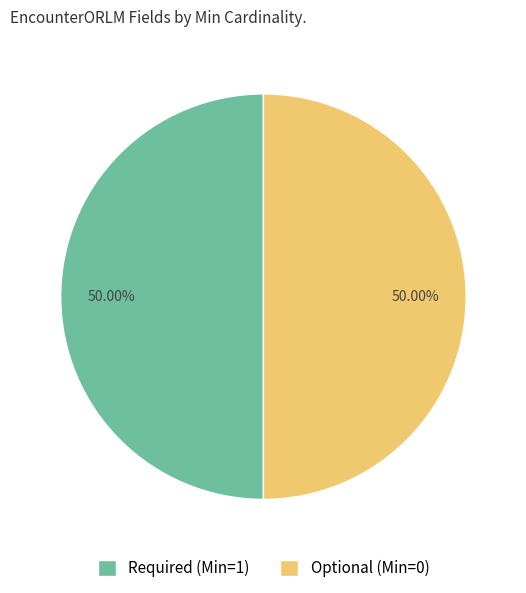

Do Optional (Min=0) and Required (Min=1) together represent more than half of the pie?

Yes